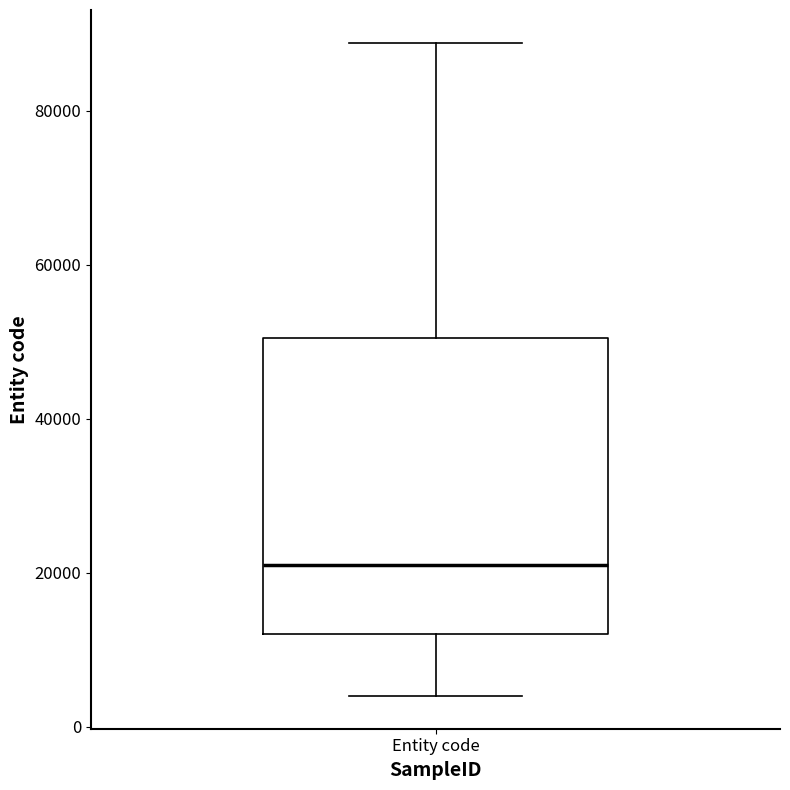

Where does the upper whisker of the box for Entity code end on the y-axis? The values are not printed on the chart, so give them approximately, as read against the axis.

88000